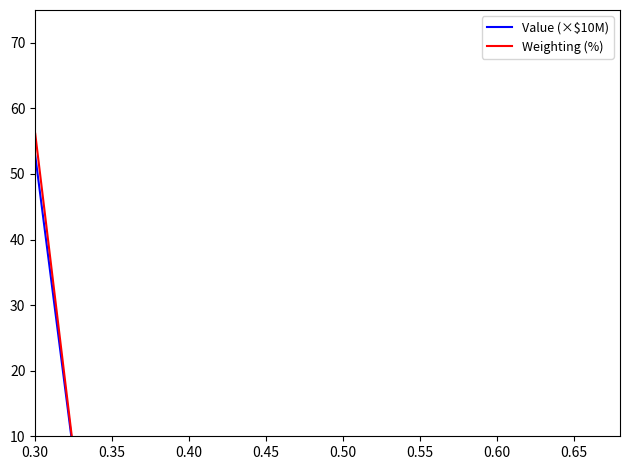

At which category is the sum across all series the highest?

0.30